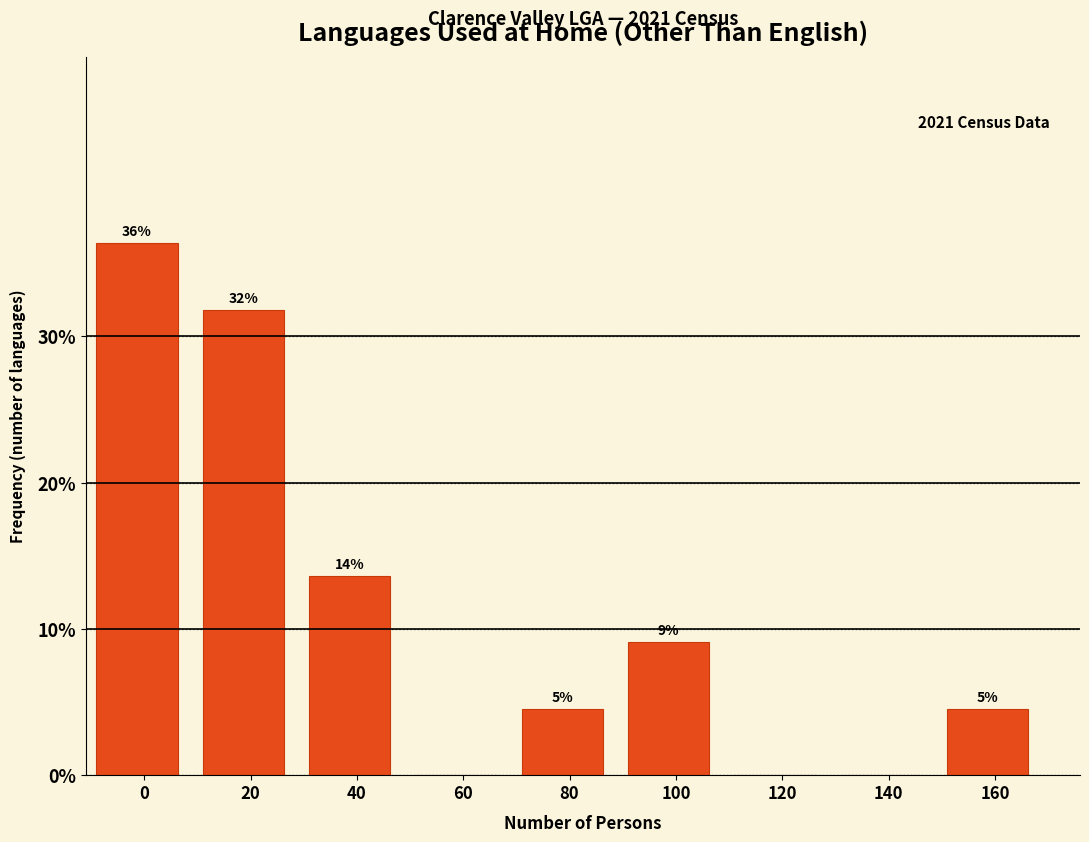

Are the bars horizontal?

No